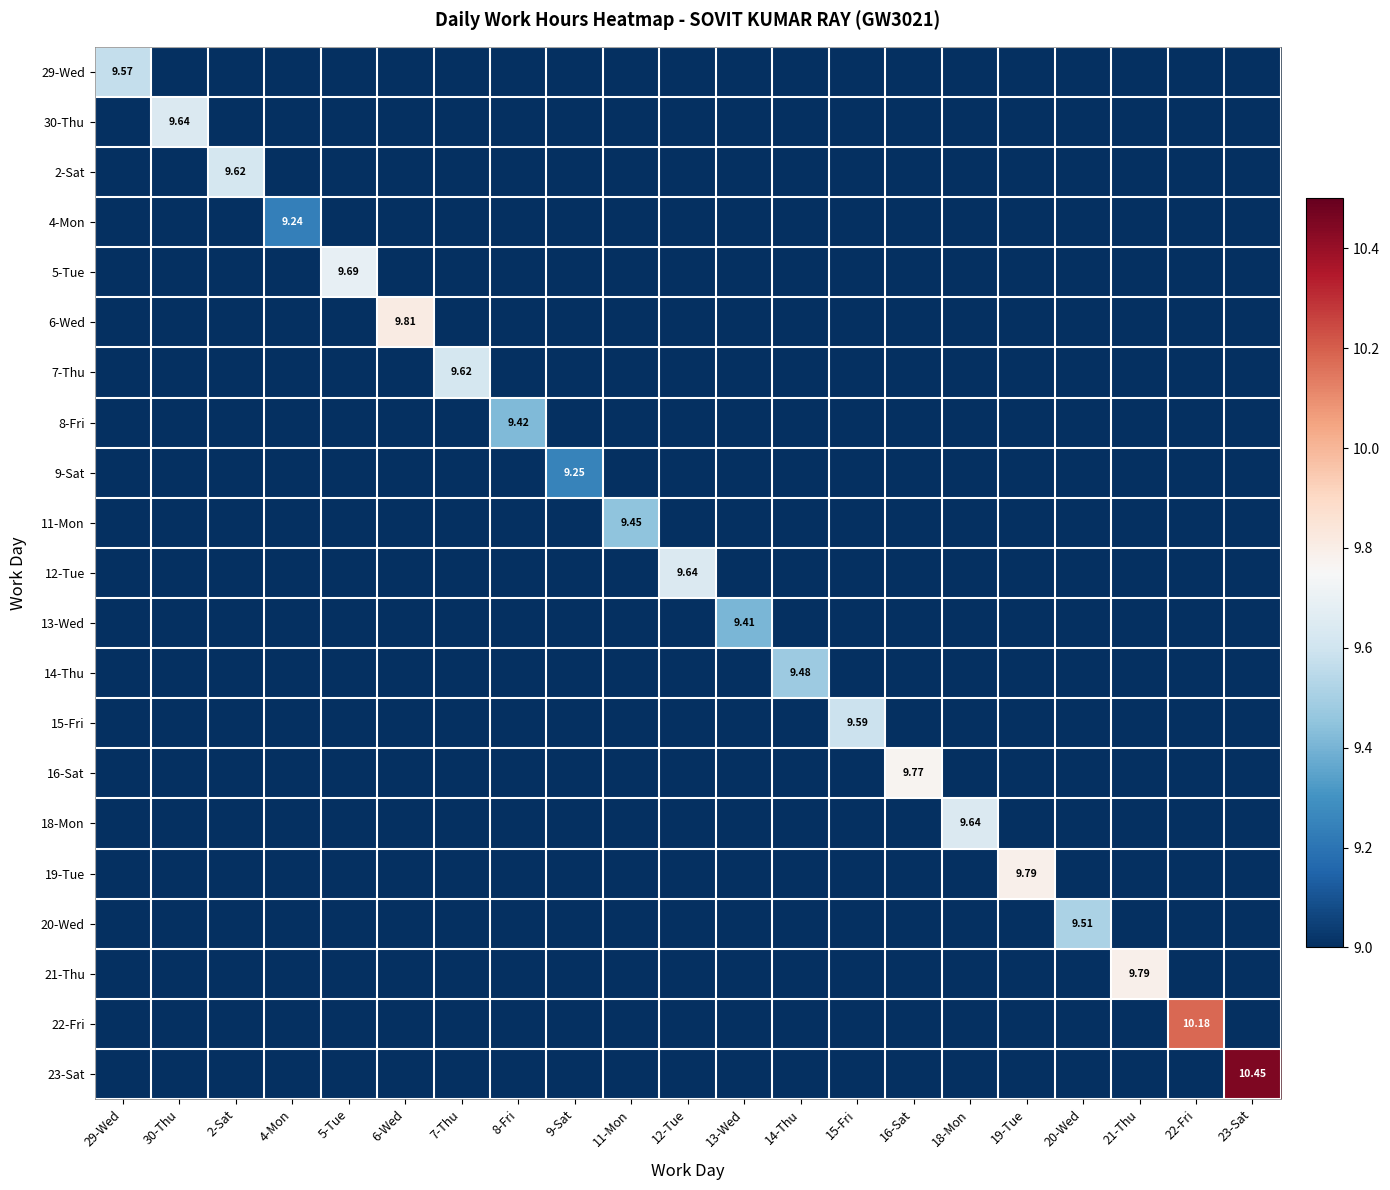

At which category is the sum across all series the highest?

23-Sat